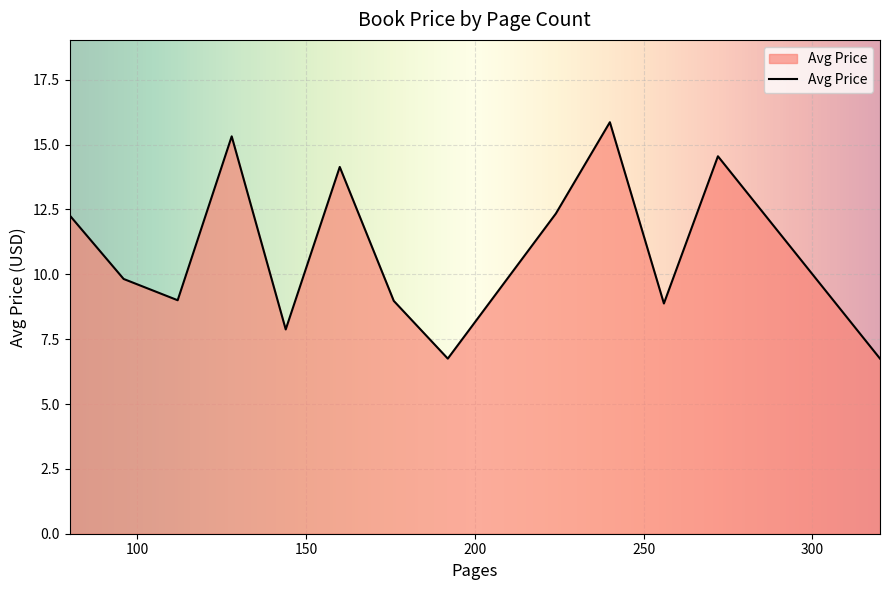

What is the maximum value shown in the chart?

15.9